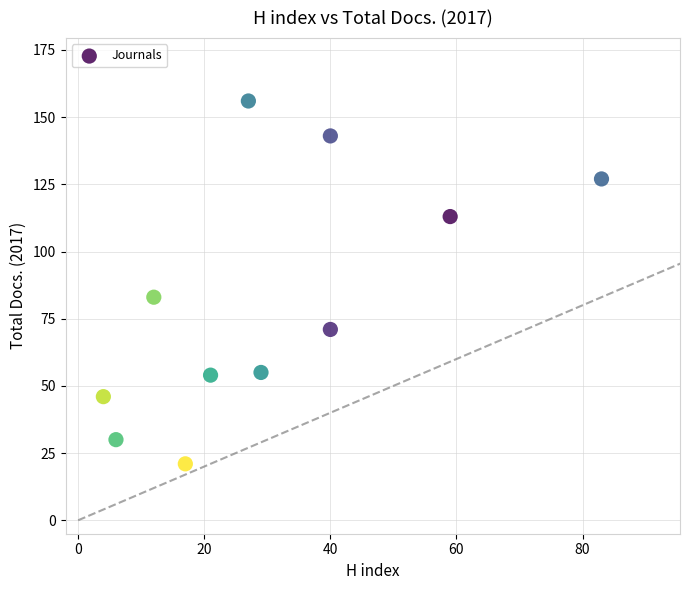

What is the range of X values (max minus min)?

79